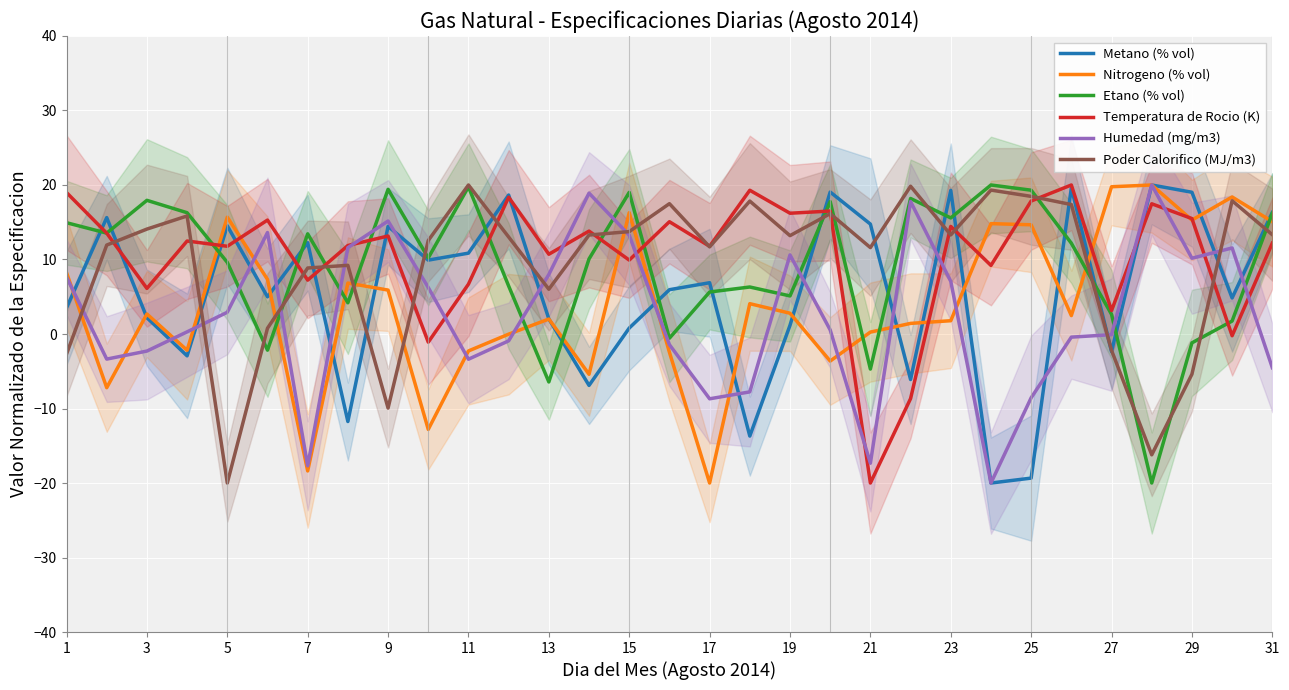

In Humedad (mg/m3), how many points are lower than both neighbors (excluding endpoints)?

7